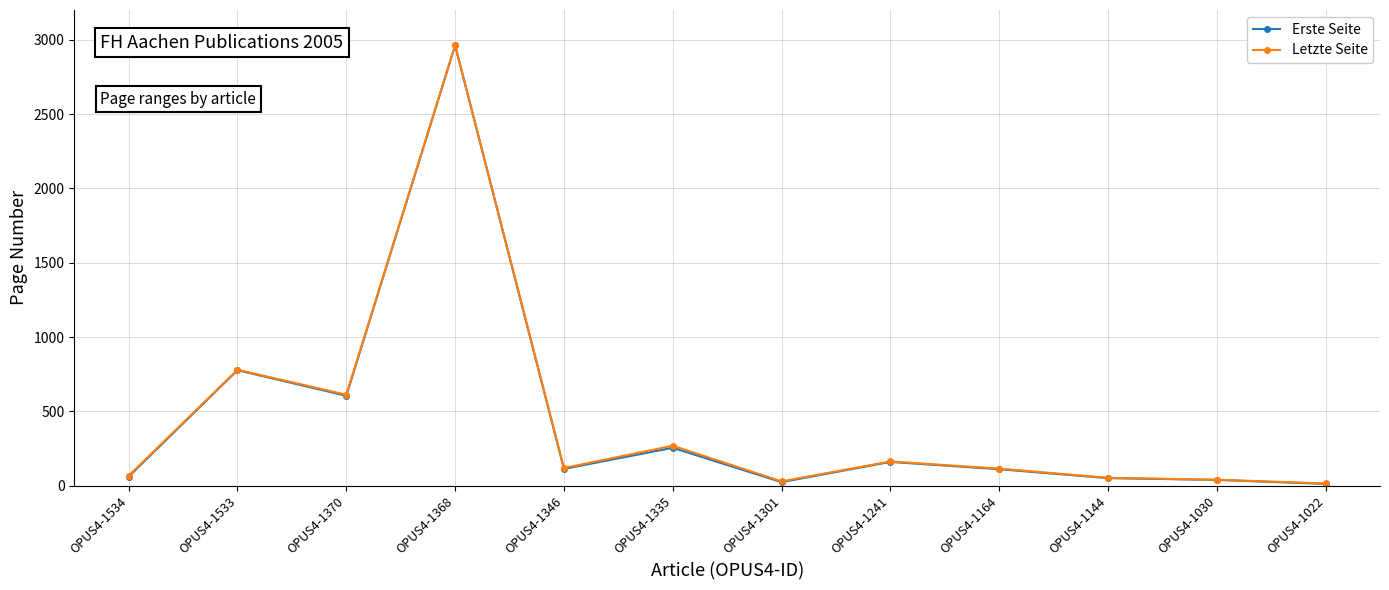

The value of Erste Seite at OPUS4-1368 is 2962. True or false?

True